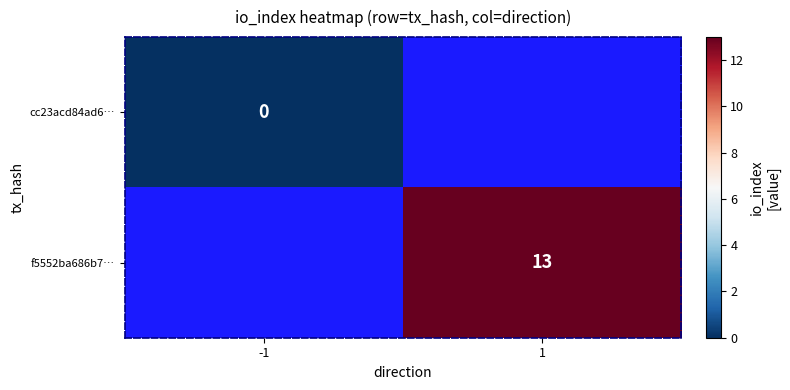

The value of f5552ba686b7… at 1 is 13. True or false?

True